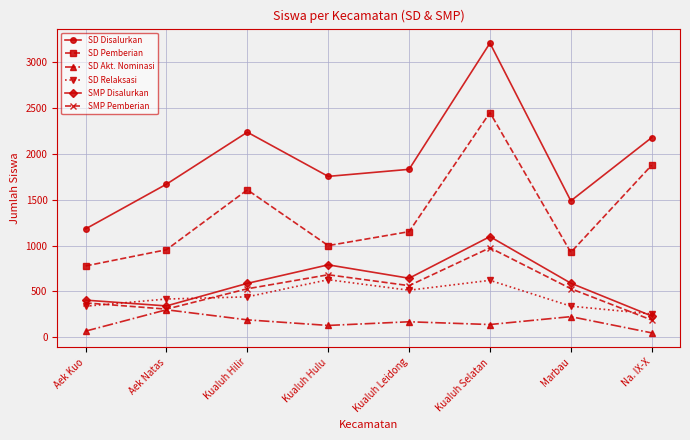

In SD Relaksasi, how many points are lower than both neighbors (excluding endpoints)?

1